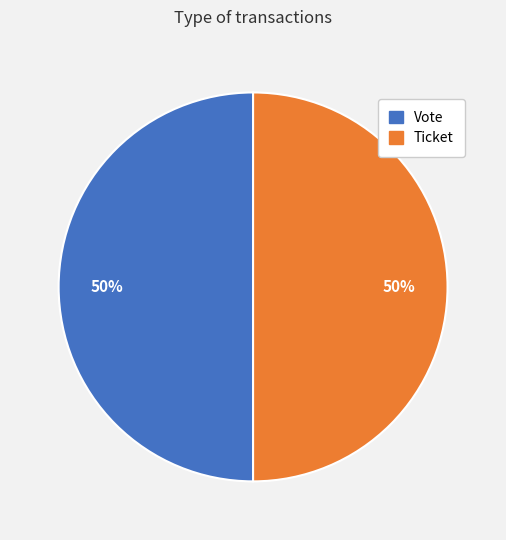

Is it true that Vote is 50% of the pie?

True